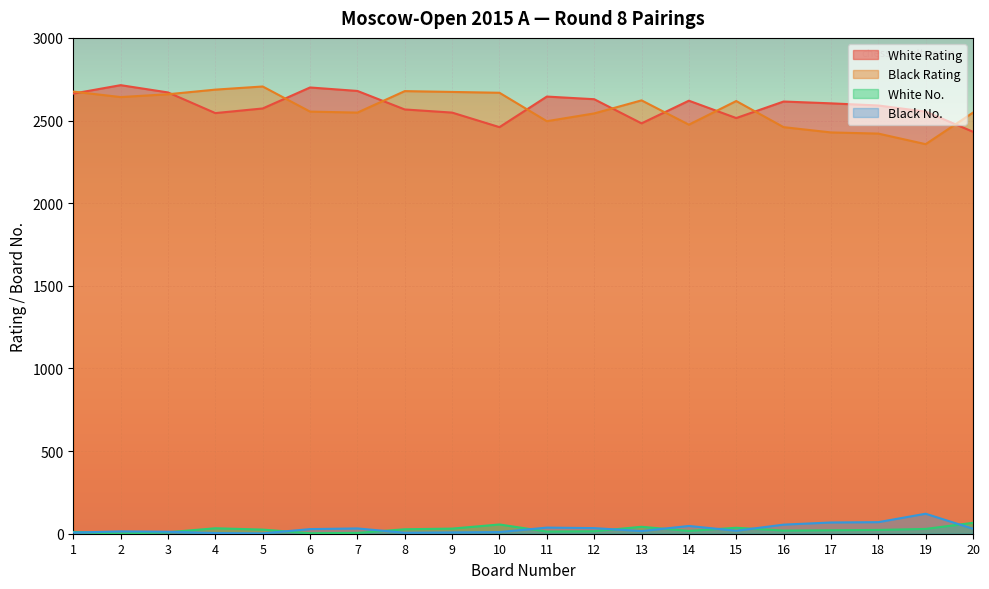

At 13, list the series in order from largest to smallest.

Black Rating, White Rating, White No., Black No.